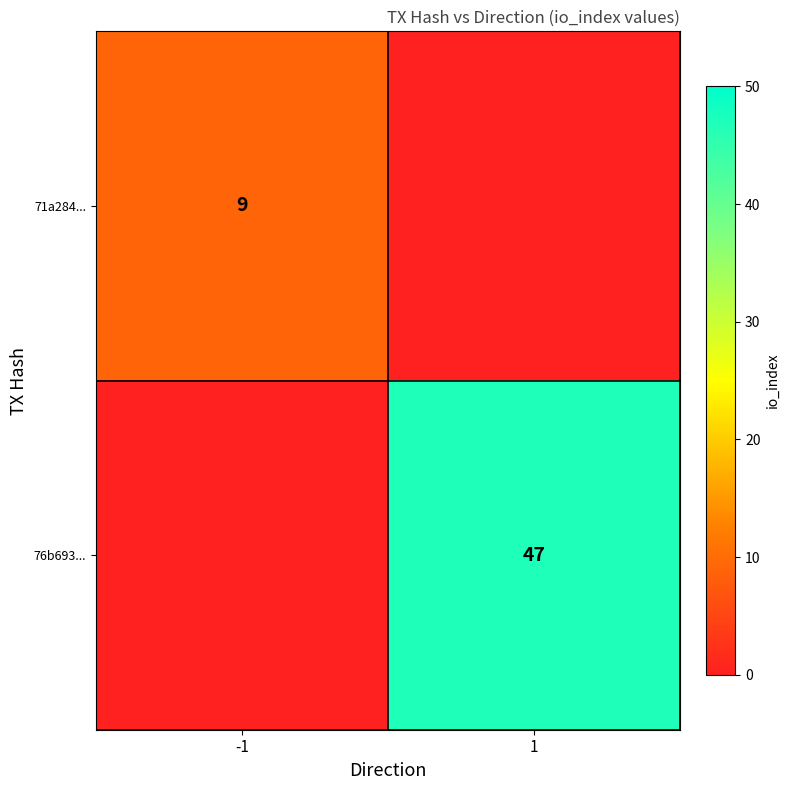

Which category has the highest value across all series?

1